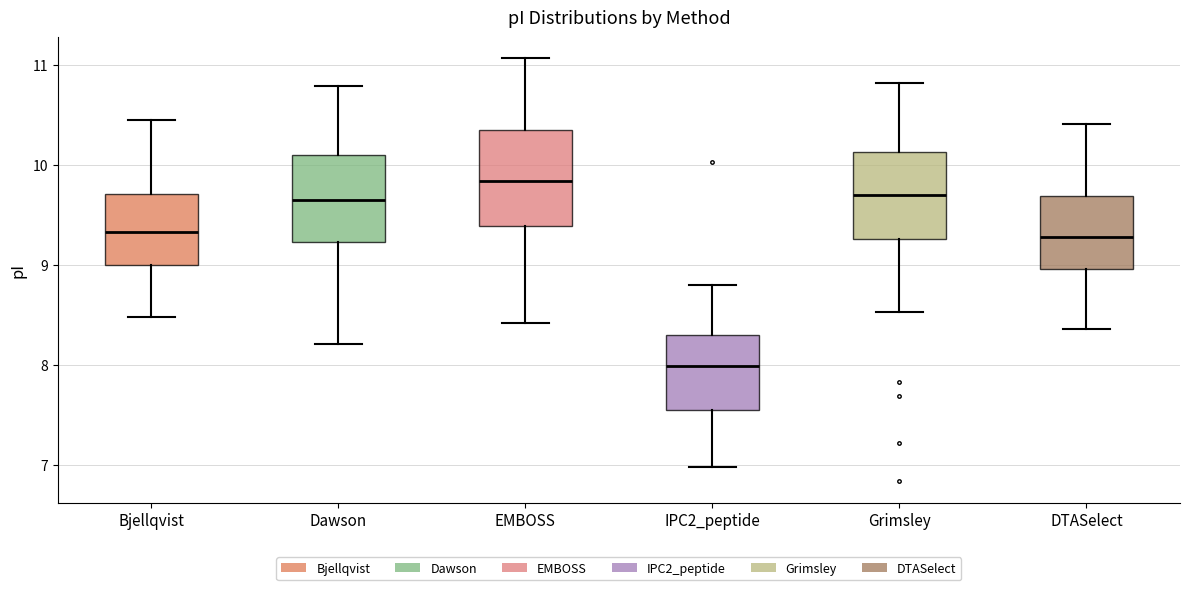

Reading left to right, read every box against the y-axis: the position of its median line, the range the box covers, and the ends of its whiskers. The values are not printed on the chart, so give them approximately, as read against the axis.

Bjellqvist: median 9.3, box 9.0 to 9.7, whiskers 8.5 to 10.5
Dawson: median 9.6, box 9.2 to 10.1, whiskers 8.2 to 10.8
EMBOSS: median 9.8, box 9.4 to 10.4, whiskers 8.4 to 11.1
IPC2_peptide: median 8.0, box 7.6 to 8.3, whiskers 7.0 to 8.8
Grimsley: median 9.7, box 9.3 to 10.1, whiskers 8.5 to 10.8
DTASelect: median 9.3, box 9.0 to 9.7, whiskers 8.4 to 10.4